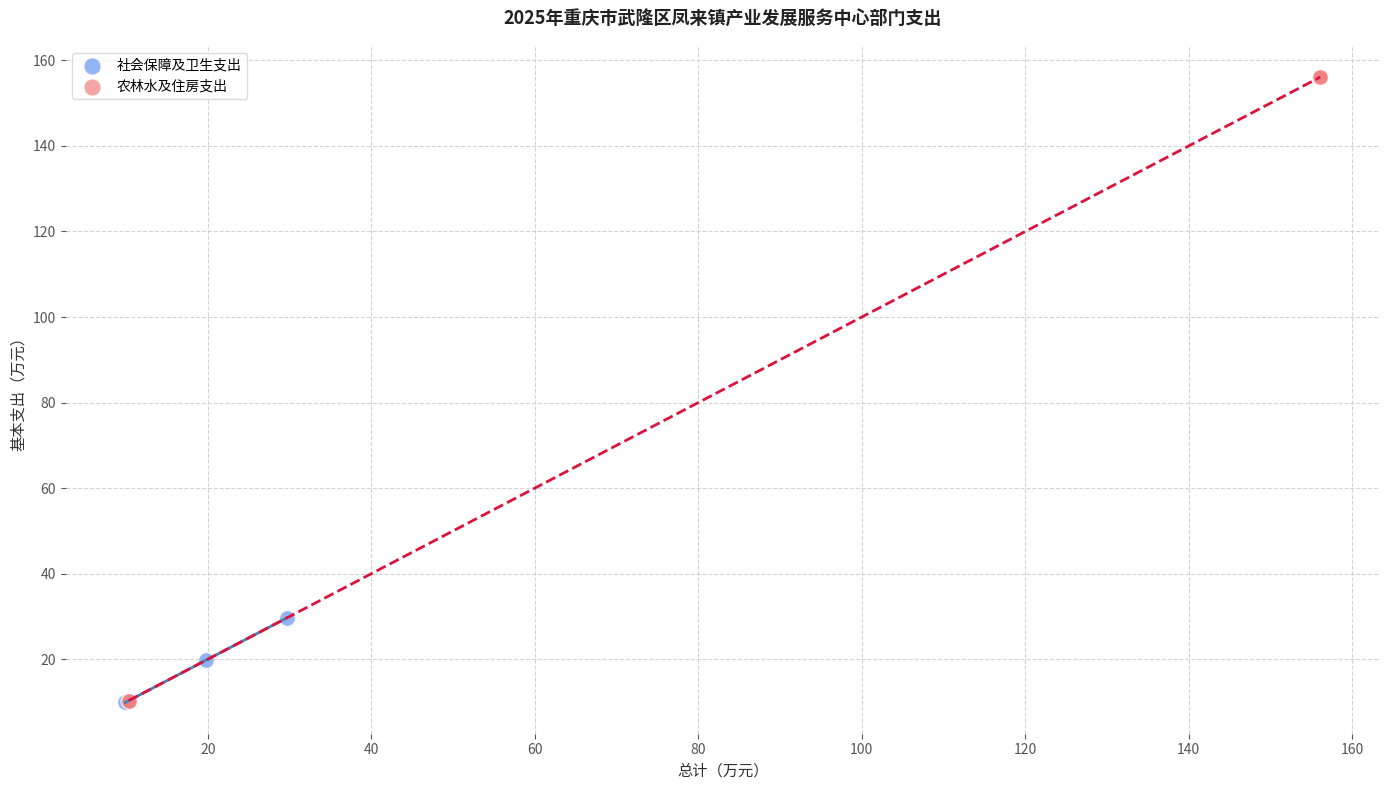

Which series has the largest Y range (max minus min)?

农林水及住房支出